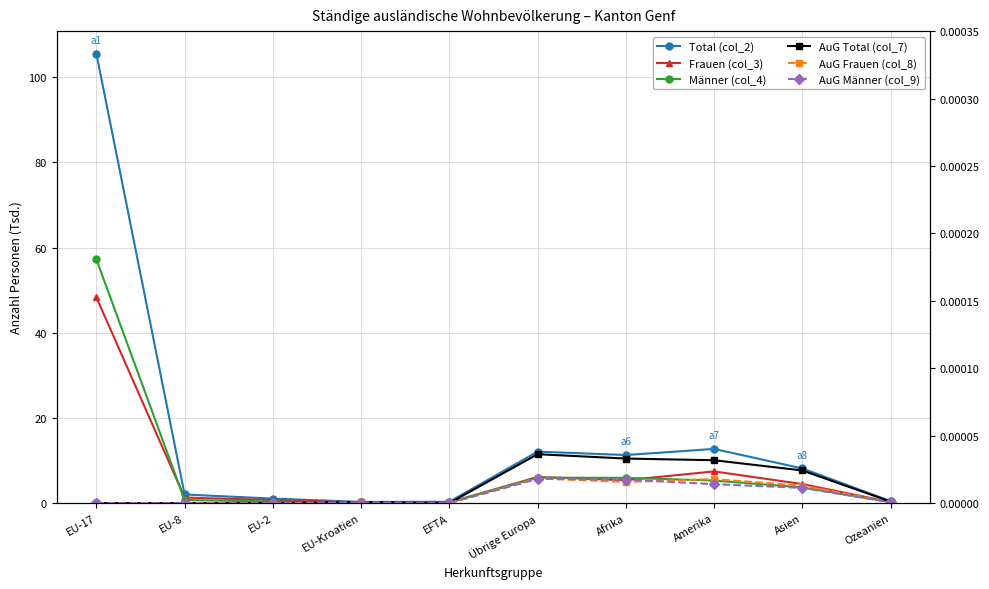

What is the lowest value of the Total (col_2) series?

0.3